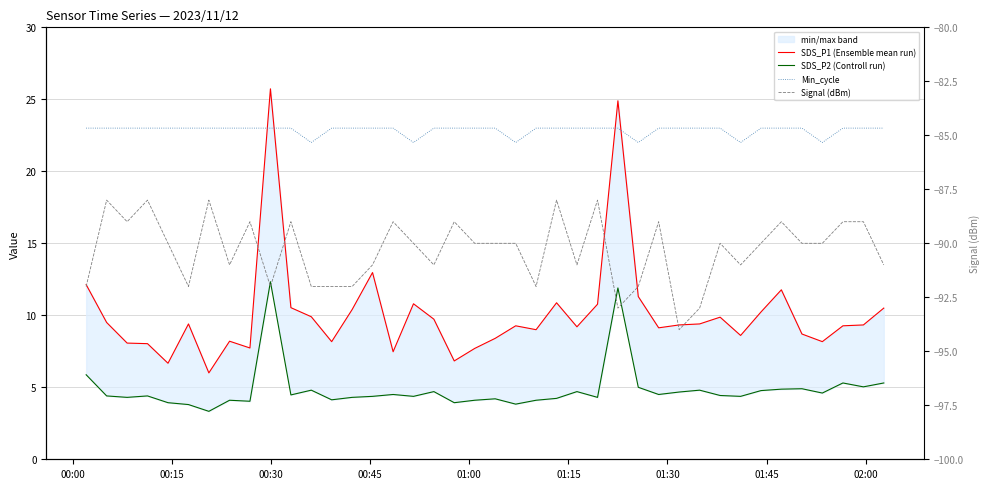

What is the sum of all Min_cycle values?

914.0